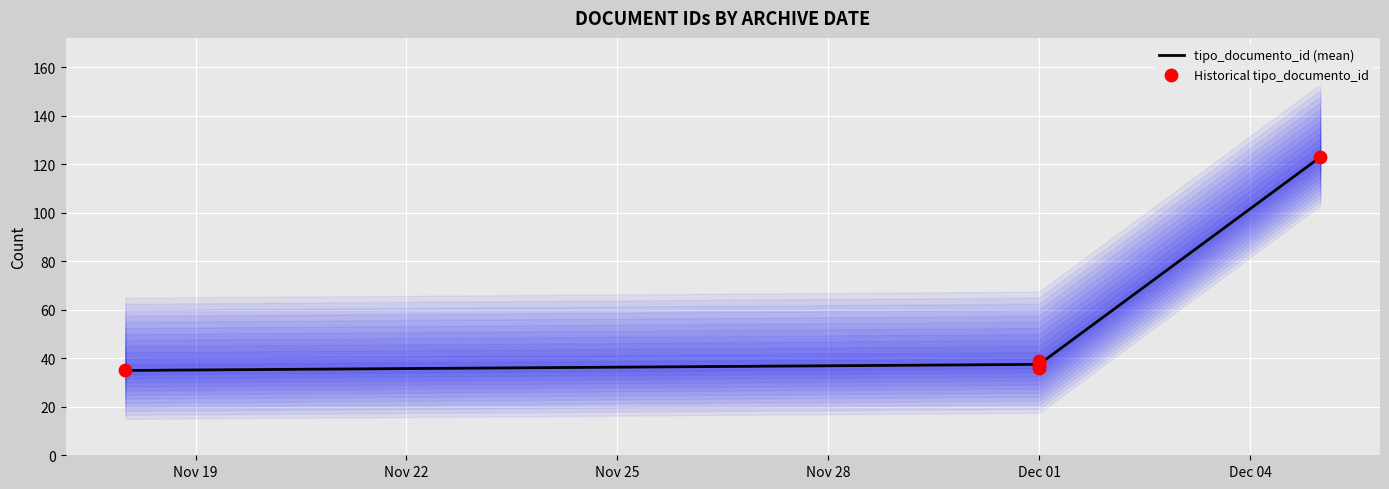

What is the change in value from 2014-12-01 to 2014-12-01?

-1